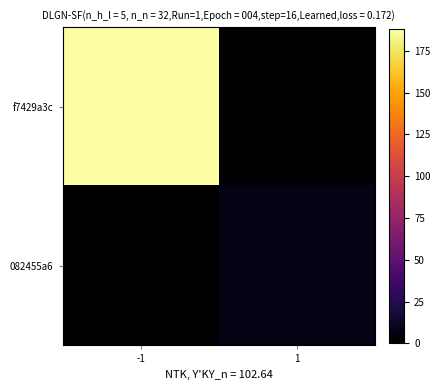

Reading left to right, list all the values displayed in this chart.

f7429a3c: -1=188	1=0
082455a6: -1=0	1=7